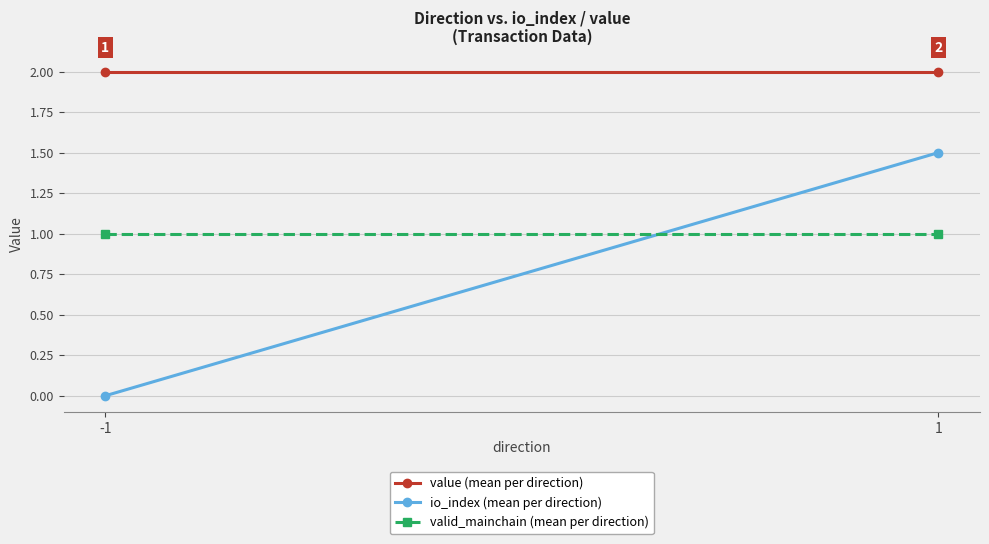

How many positive values does the io_index (mean per direction) series have?

1